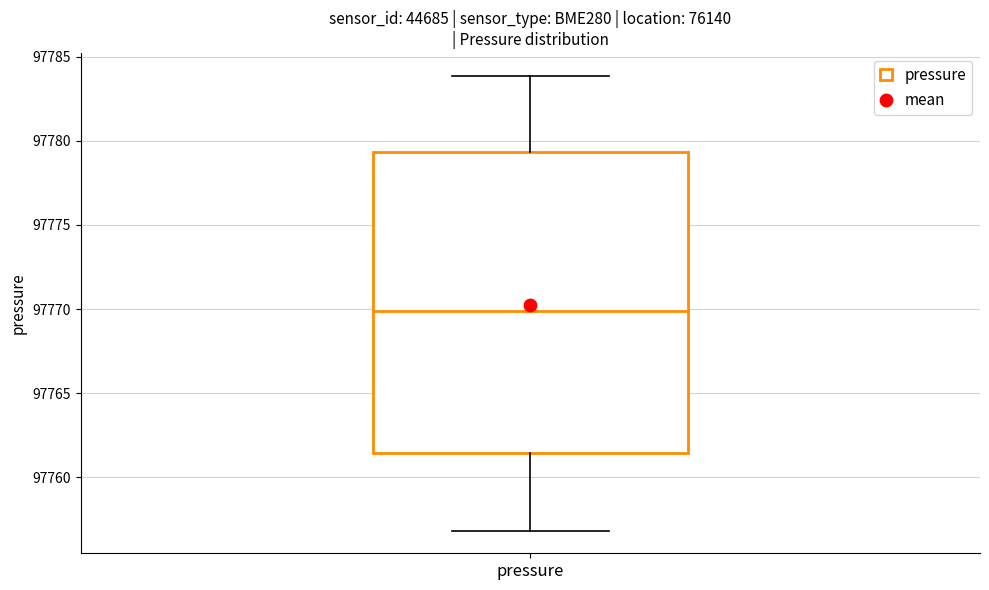

Transcribe this box plot: give where the median line is, the range the box spans, and where the two whiskers end, as read against the y-axis. The values are not printed on the chart, so give them approximately, as read against the axis.

median 97770.0, box 97761.5 to 97779.5, whiskers 97757.0 to 97784.0